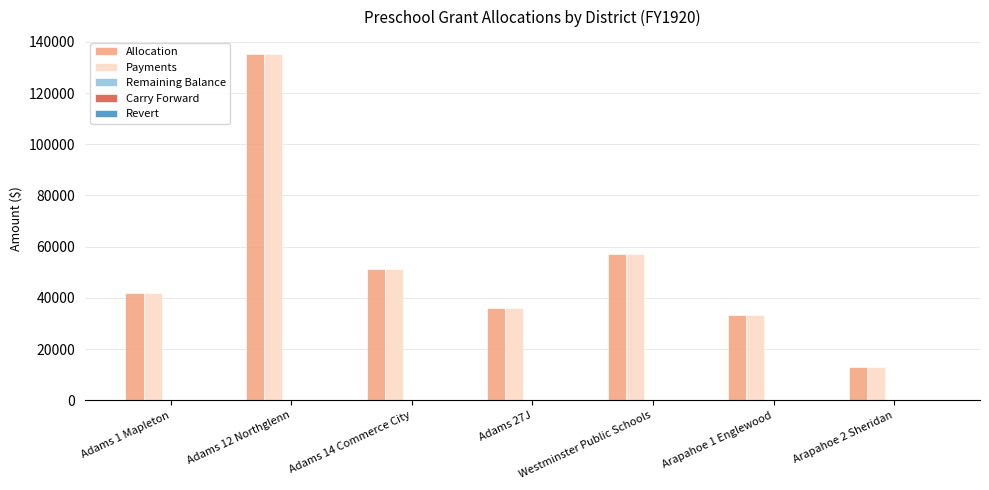

What is the spread (max minus min) of values at Adams 27J?

0